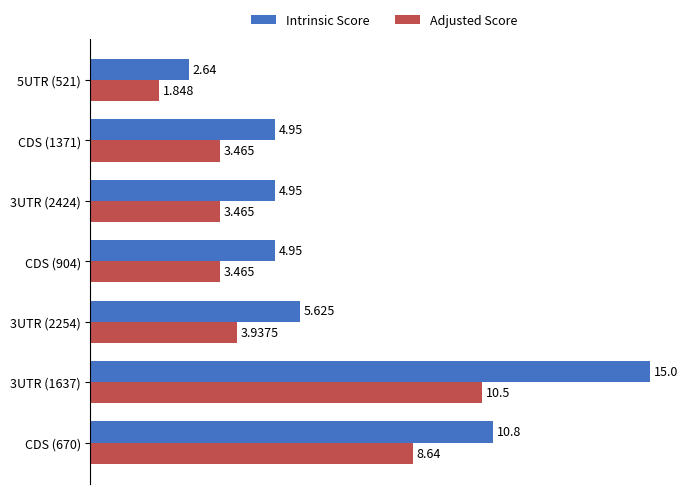

Rank the series at 3UTR (1637) from lowest to highest value.

Adjusted Score, Intrinsic Score